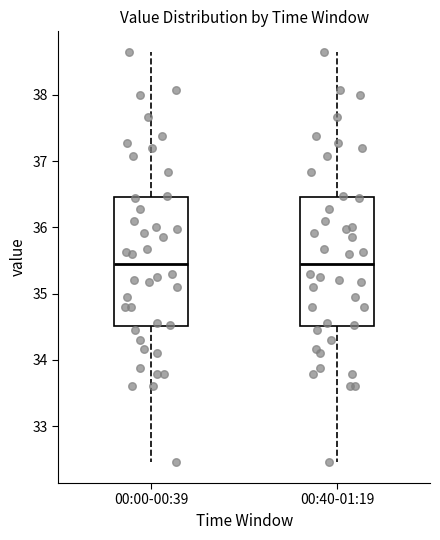

Where does the upper whisker of the box for 00:00-00:39 end on the y-axis? The values are not printed on the chart, so give them approximately, as read against the axis.

38.7